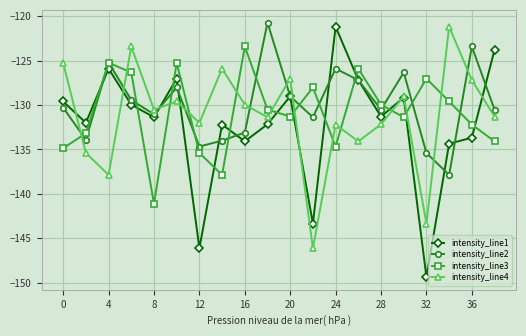

Which series has the widest spread of values?

intensity_line1